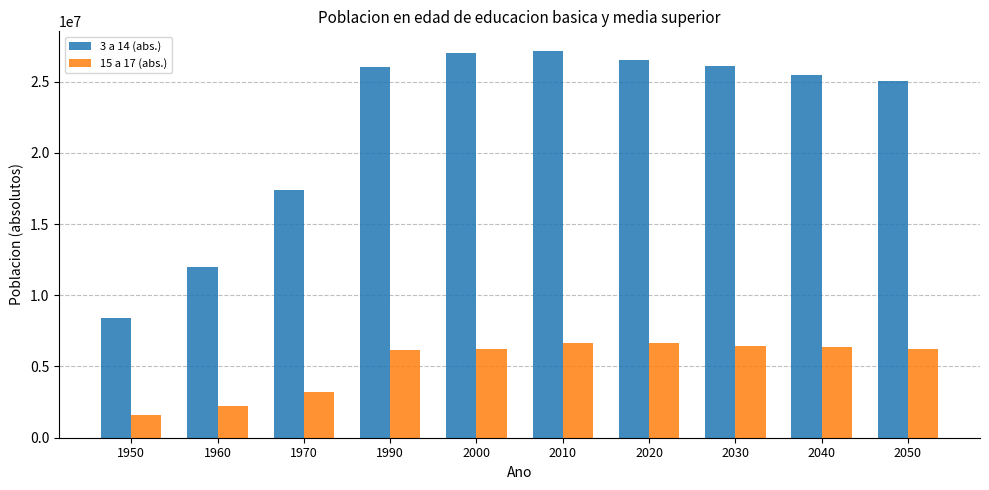

Where is 15 a 17 (abs.) nearest to the value 4156369?

1970